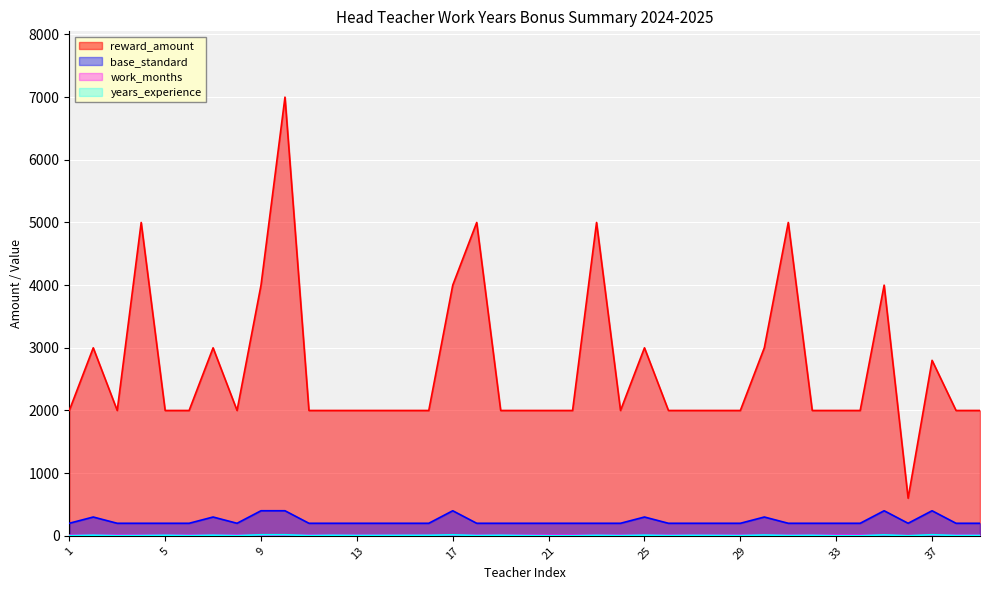

What value does the years_experience series have at 36?

1.3